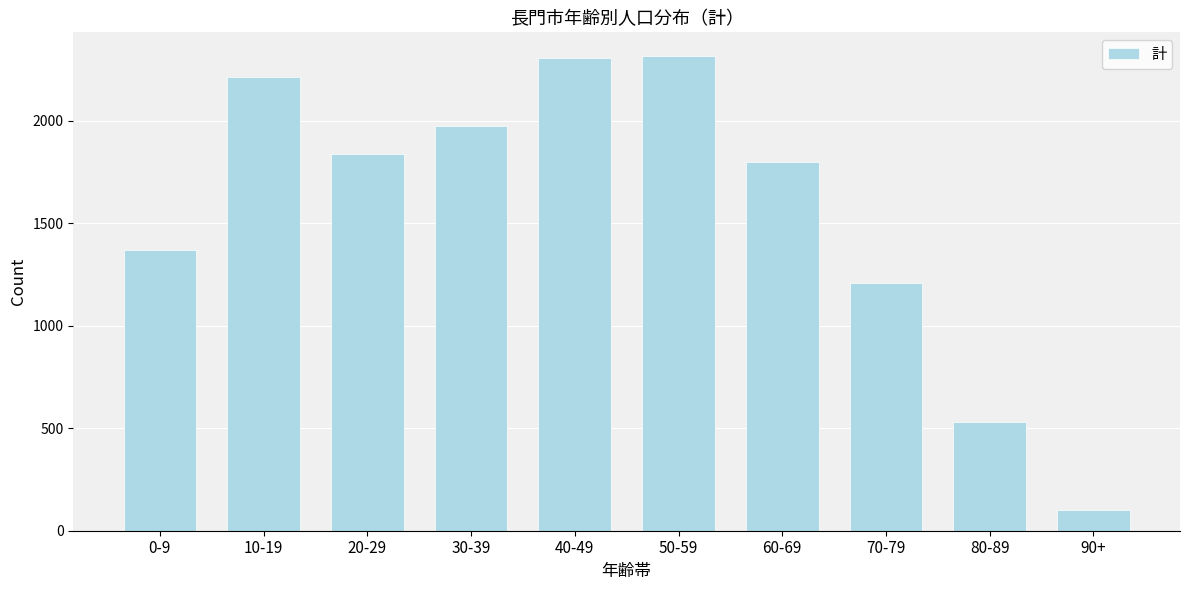

What is the label of the 6th bar from the right?

40-49